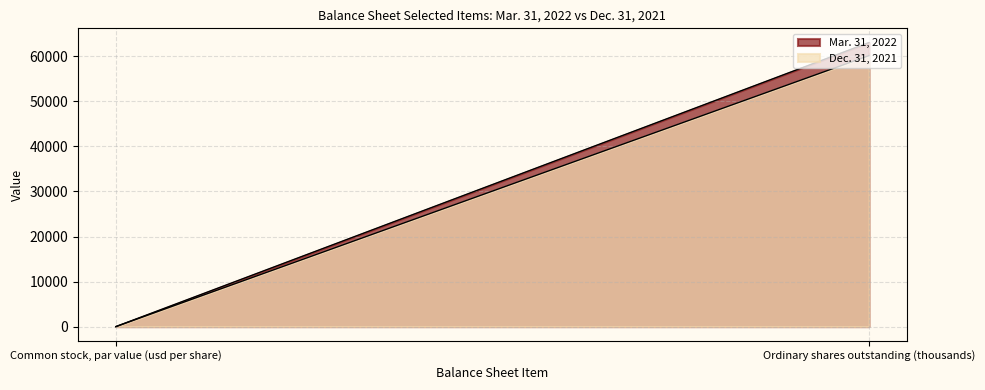

Is it true that Mar. 31, 2022 equals 0.0 at Common stock, par value (usd per share)?

True